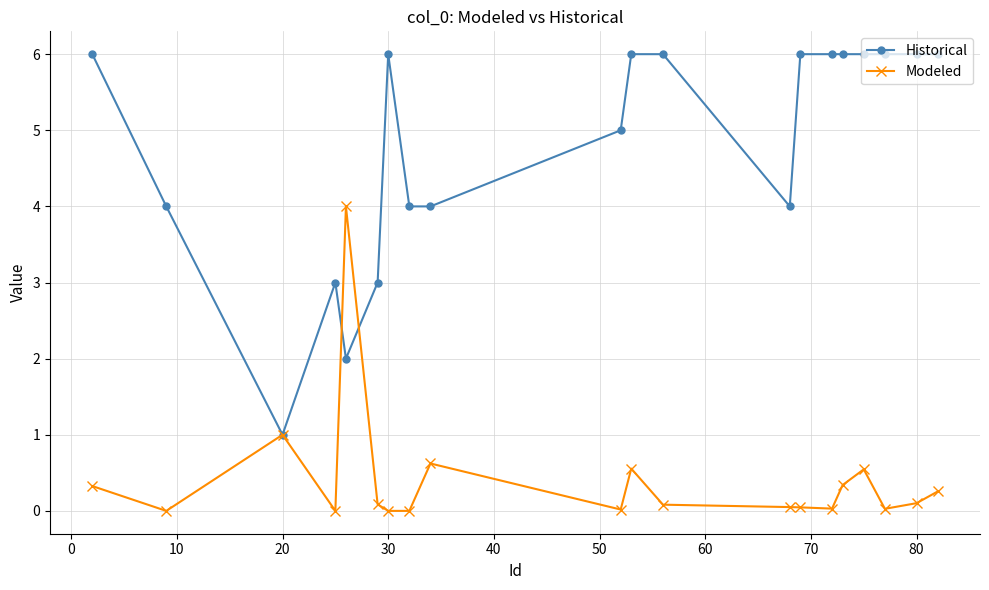

How many Historical values are between 4 and 6?

16